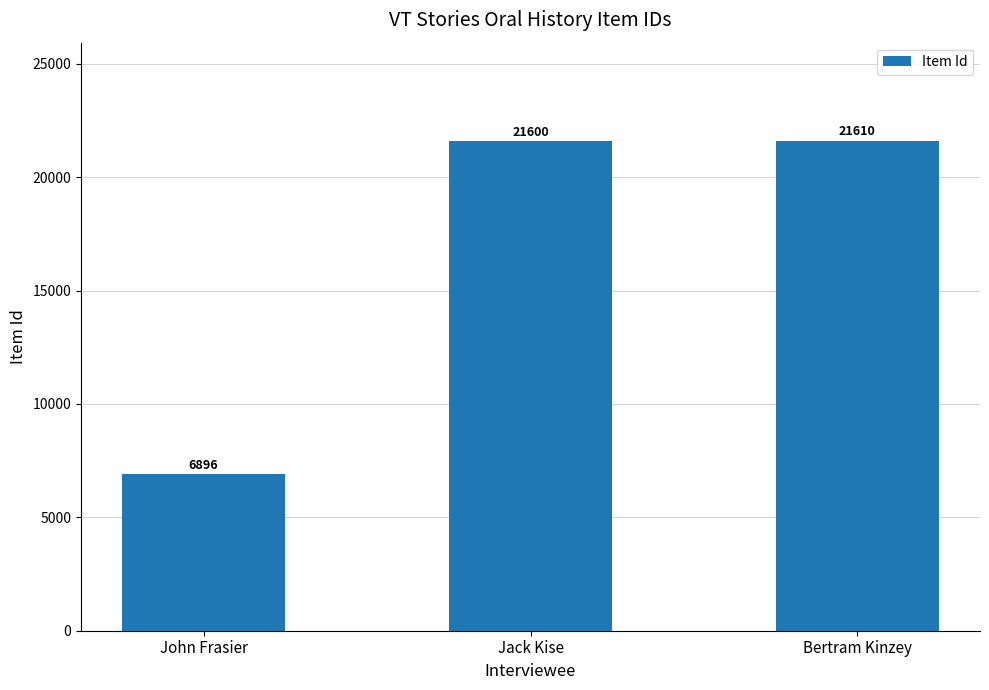

How many data points are less than 21600?

1